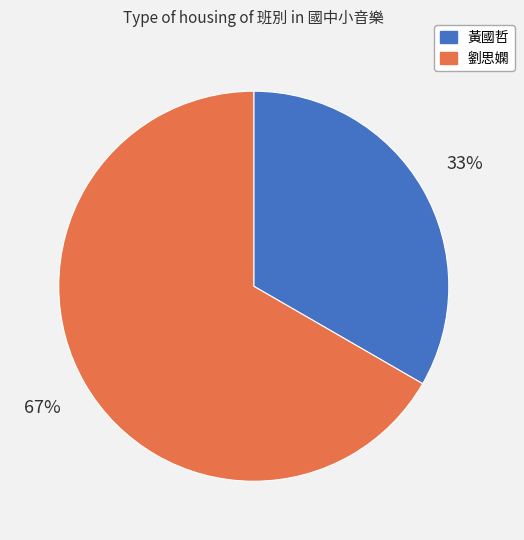

Is the sum of 黃國哲 and 劉思嫻 greater than half?

Yes